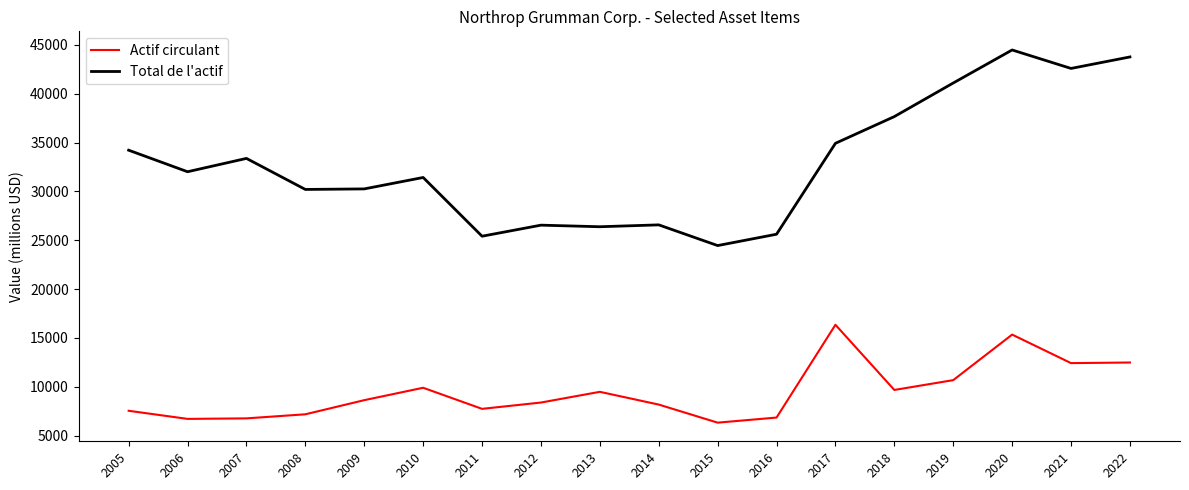

What is the sum of all Total de l'actif values?

590903